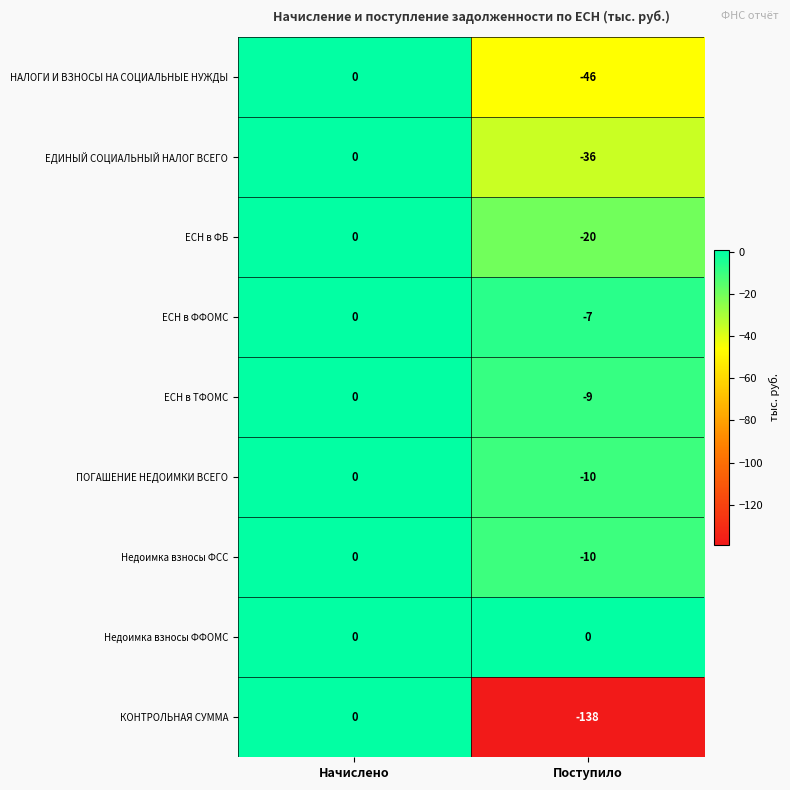

What is the difference between the ПОГАШЕНИЕ НЕДОИМКИ ВСЕГО values at Начислено and Поступило?

10